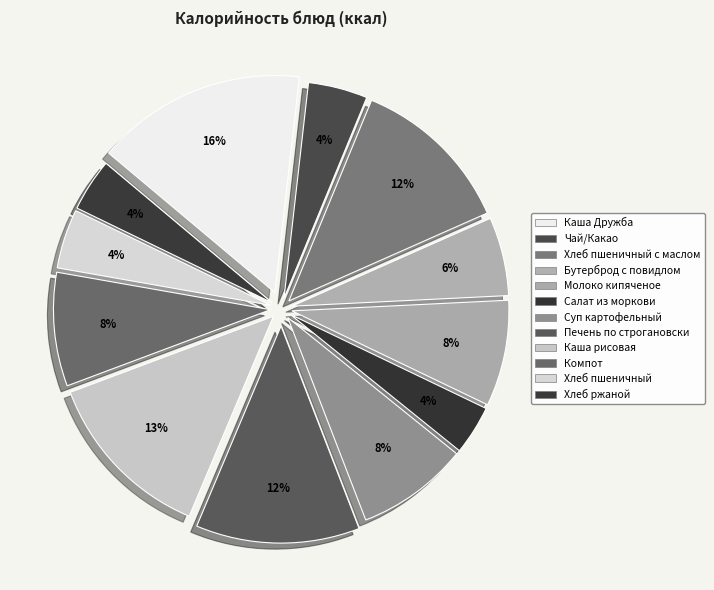

Is it true that Хлеб ржаной is 4% of the pie?

True